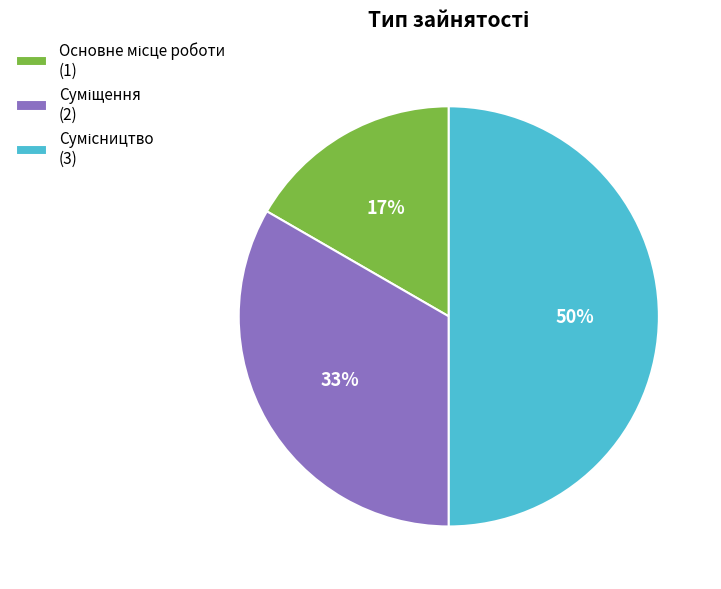

To the nearest percent, what is the average slice percentage?

33%